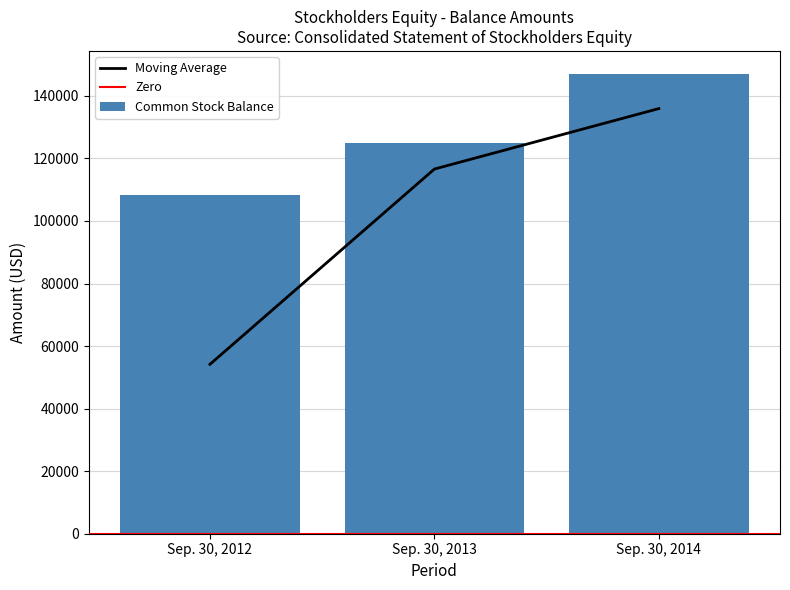

Reading right to left, list all the values displayed in this chart.

Sep. 30, 2014=147026	Sep. 30, 2013=124859	Sep. 30, 2012=108354